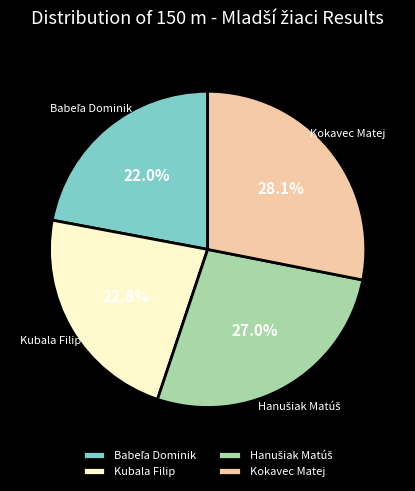

Between Kubala Filip and Kokavec Matej, which is larger?

Kokavec Matej